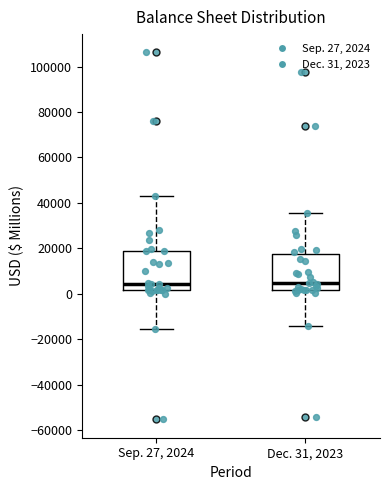

Reading left to right, transcribe this box plot: for each box, give where its median line is, the range the box spans, and where its two whiskers end, as read against the y-axis. The values are not printed on the chart, so give them approximately, as read against the axis.

Sep. 27, 2024: median 4000, box 2000 to 18000, whiskers -16000 to 42000
Dec. 31, 2023: median 4000, box 2000 to 18000, whiskers -14000 to 36000